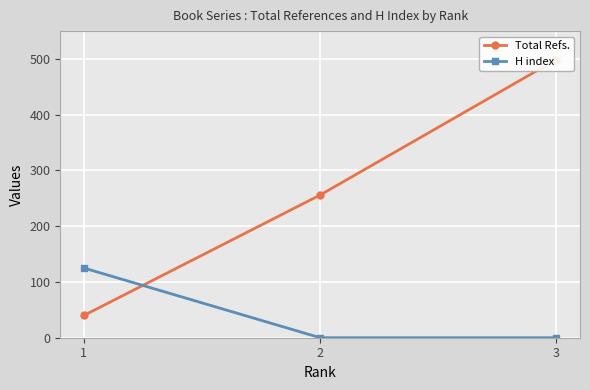

Which has a higher value, 1 or 2?

2